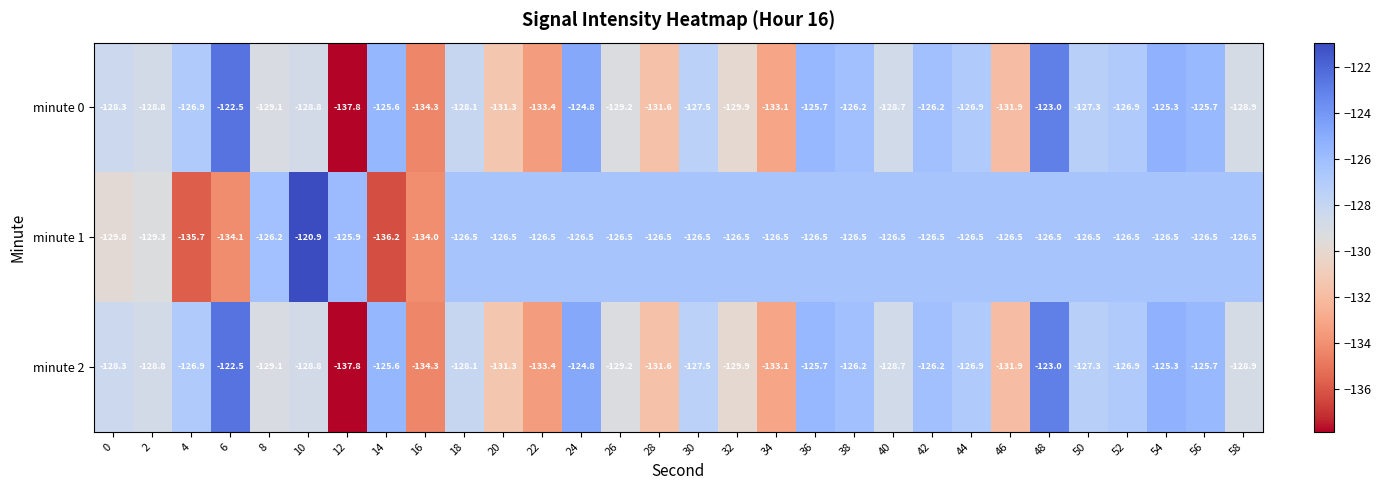

How many values in the minute 1 series exceed -126?

2